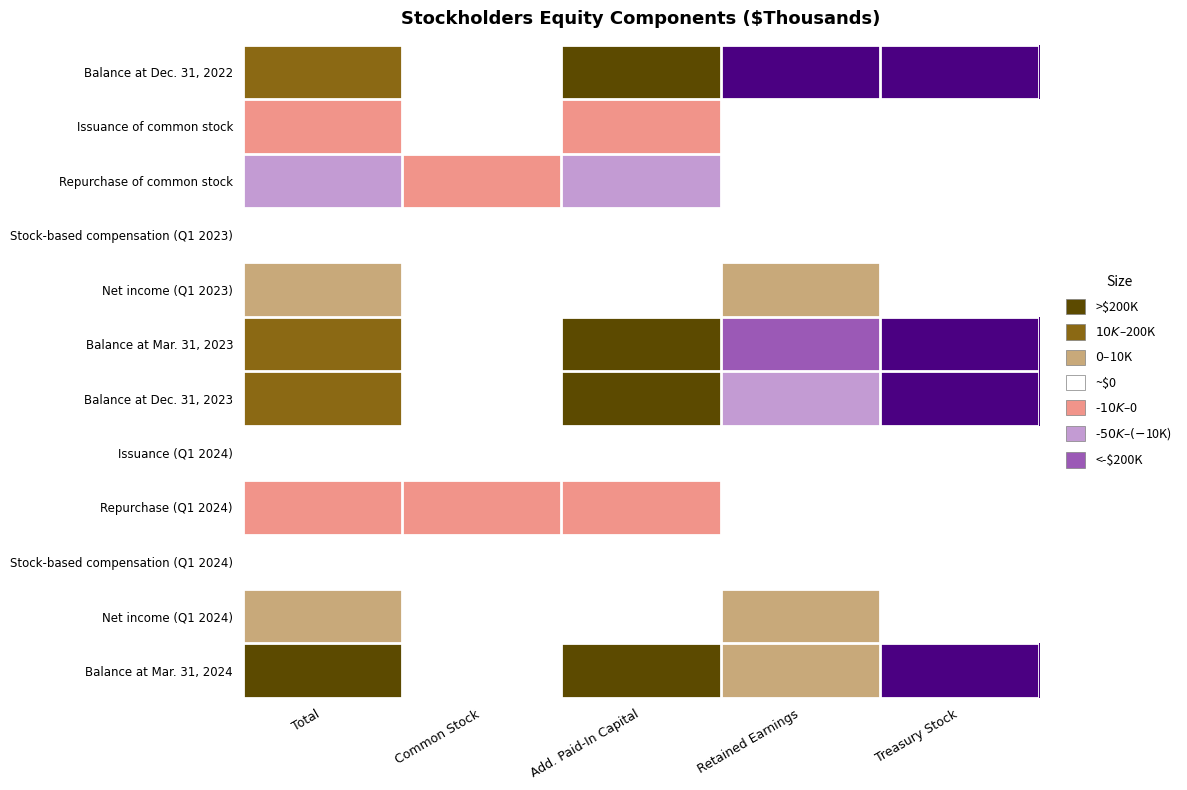

Reading left to right, extract all data points from this chart.

Balance at Dec. 31, 2022: Total=565788	Common Stock=692	Add. Paid-In Capital=1163836	Retained Earnings=-204911	Treasury Stock=-393829
Issuance of common stock: Total=-23	Common Stock=1	Add. Paid-In Capital=-24	Retained Earnings=0	Treasury Stock=0
Repurchase of common stock: Total=-40735	Common Stock=-34	Add. Paid-In Capital=-40701	Retained Earnings=0	Treasury Stock=0
Stock-based compensation (Q1 2023): Total=1598	Common Stock=0	Add. Paid-In Capital=1598	Retained Earnings=0	Treasury Stock=0
Net income (Q1 2023): Total=34865	Common Stock=0	Add. Paid-In Capital=0	Retained Earnings=34865	Treasury Stock=0
Balance at Mar. 31, 2023: Total=561493	Common Stock=659	Add. Paid-In Capital=1124709	Retained Earnings=-170046	Treasury Stock=-393829
Balance at Dec. 31, 2023: Total=674955	Common Stock=633	Add. Paid-In Capital=1093340	Retained Earnings=-25189	Treasury Stock=-393829
Issuance (Q1 2024): Total=404	Common Stock=1	Add. Paid-In Capital=403	Retained Earnings=0	Treasury Stock=0
Repurchase (Q1 2024): Total=-9665	Common Stock=-6	Add. Paid-In Capital=-9659	Retained Earnings=0	Treasury Stock=0
Stock-based compensation (Q1 2024): Total=1455	Common Stock=0	Add. Paid-In Capital=1455	Retained Earnings=0	Treasury Stock=0
Net income (Q1 2024): Total=36532	Common Stock=0	Add. Paid-In Capital=0	Retained Earnings=36532	Treasury Stock=0
Balance at Mar. 31, 2024: Total=703681	Common Stock=628	Add. Paid-In Capital=1085539	Retained Earnings=11343	Treasury Stock=-393829